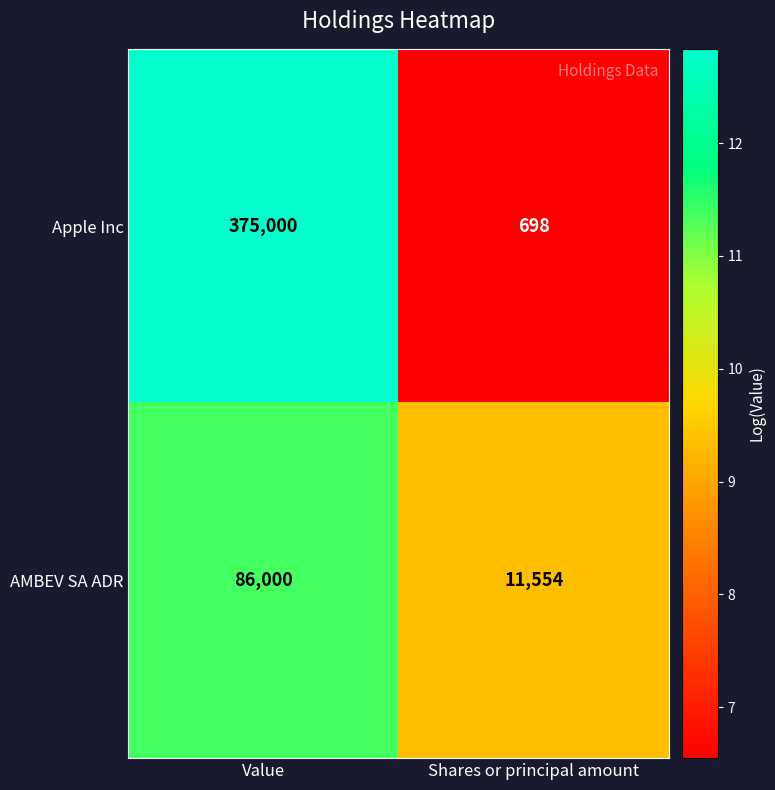

At which category does the chart reach its peak across all series?

Value